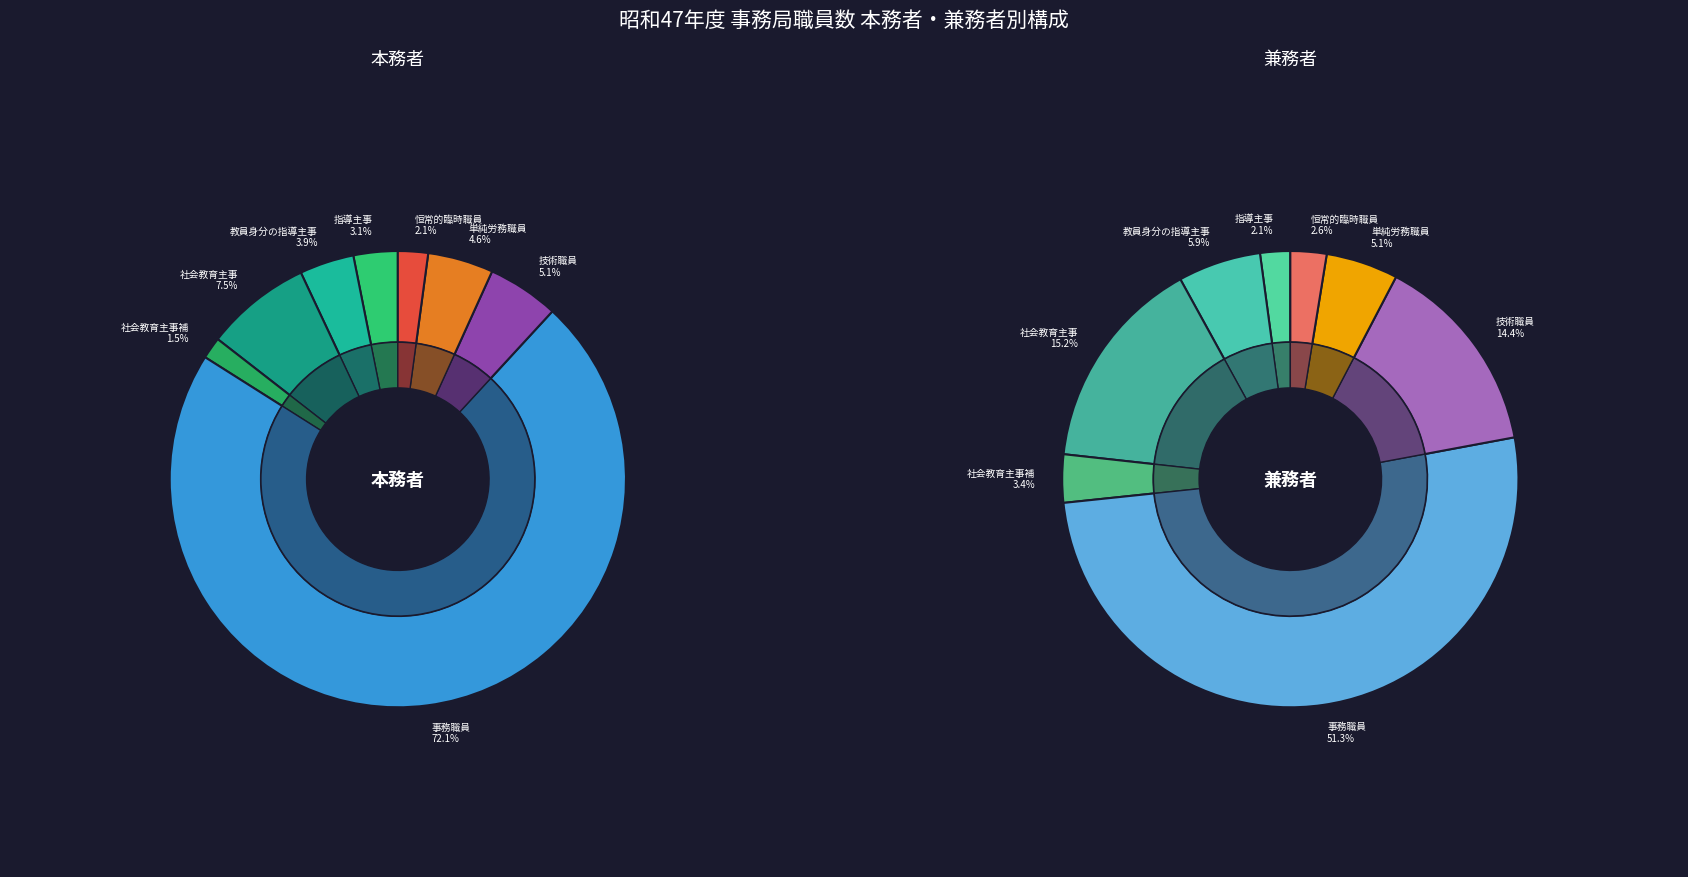

Does 事務職員 account for over 50% of the chart?

Yes